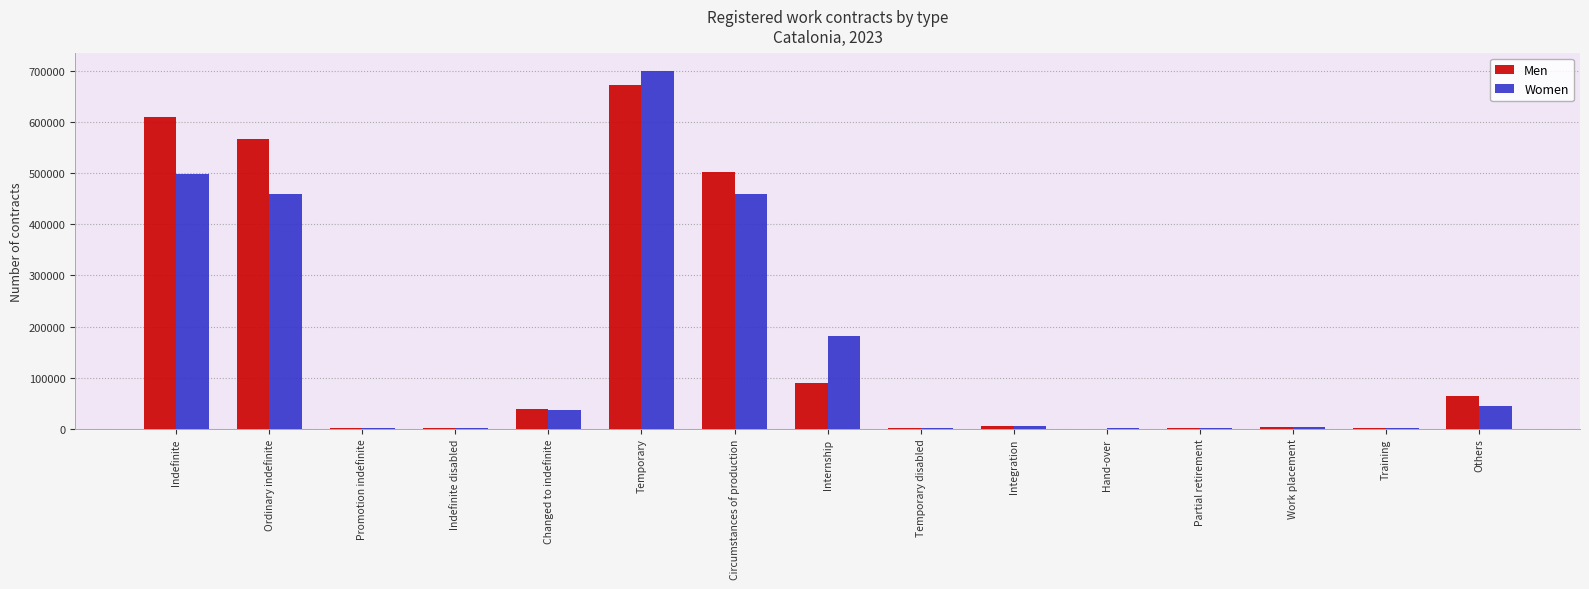

What is the difference between the Women values at Temporary disabled and Integration?

4038